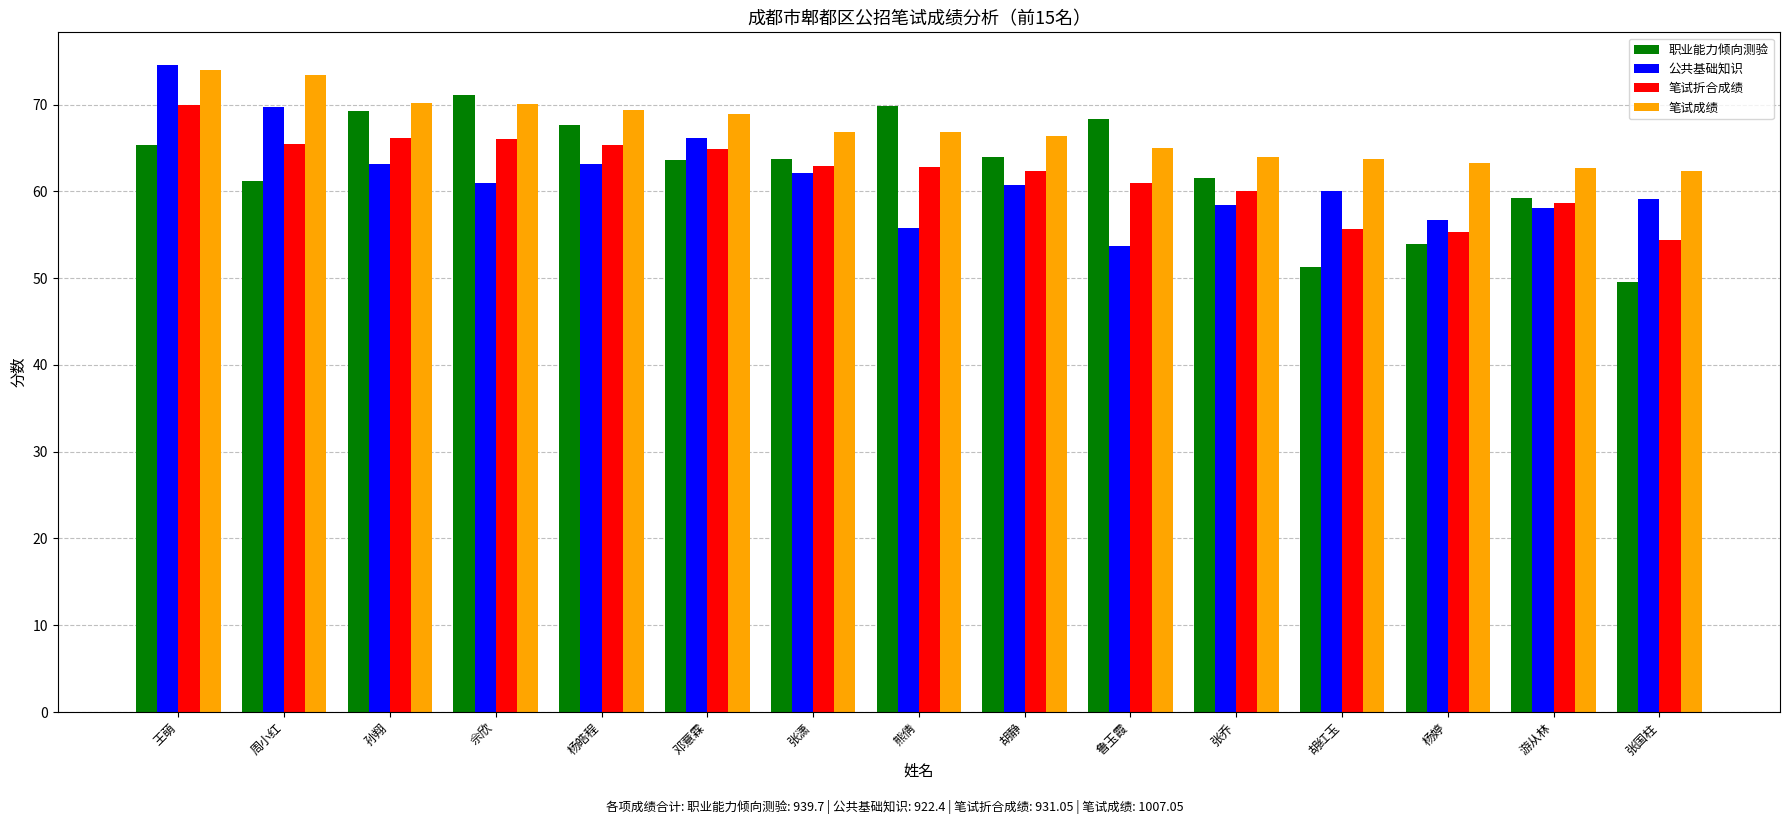

The 笔试折合成绩 series shows 64.9 at 邓薏霖. True or false?

True